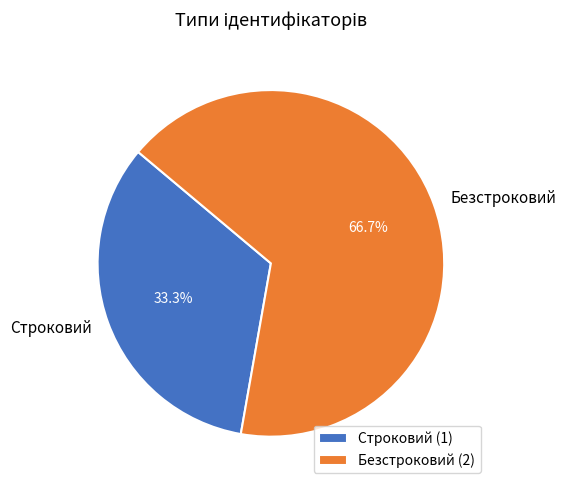

Count the number of slices in the pie.

2